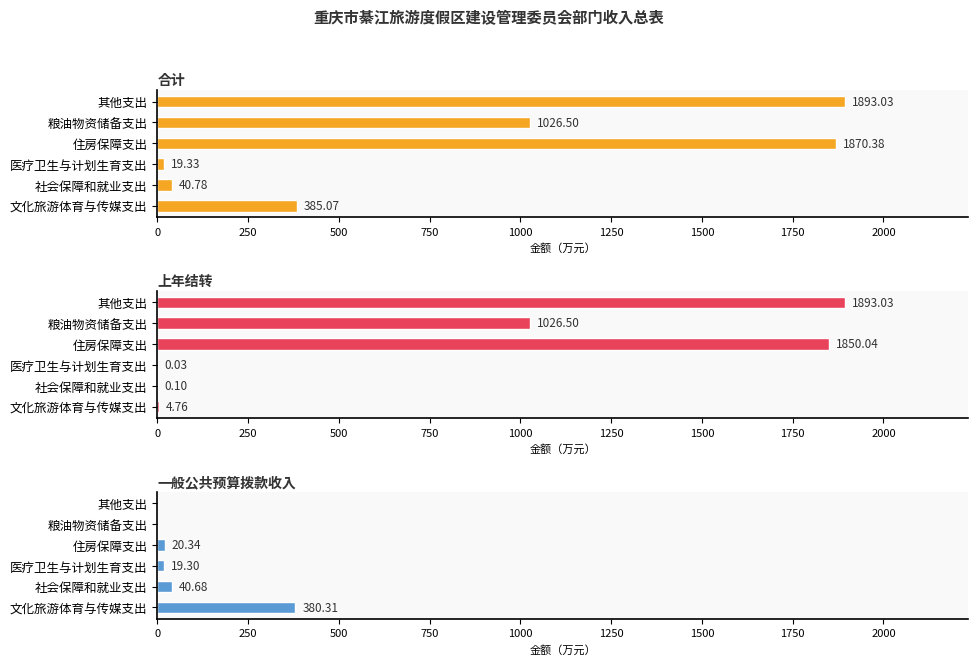

Which has a higher value, 粮油物资储备支出 or 医疗卫生与计划生育支出?

粮油物资储备支出